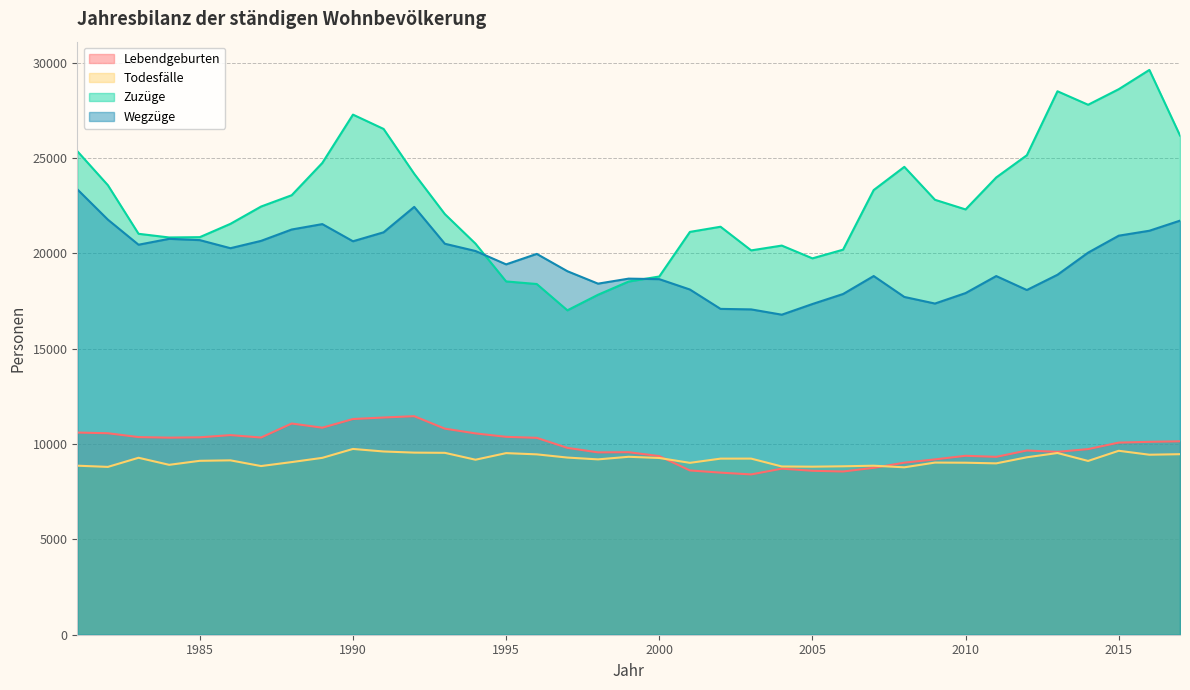

Reading left to right, extract all data points from this chart.

Lebendgeburten: 1981=10599	1982=10563	1983=10361	1984=10332	1985=10349	1986=10465	1987=10338	1988=11073	1989=10853	1990=11308	1991=11388	1992=11457	1993=10804	1994=10555	1995=10375	1996=10322	1997=9796	1998=9560	1999=9569	2000=9365	2001=8613	2002=8498	2003=8404	2004=8706	2005=8595	2006=8557	2007=8749	2008=9020	2009=9192	2010=9381	2011=9325	2012=9658	2013=9587	2014=9731	2015=10072	2016=10113	2017=10141
Todesfälle: 1981=8862	1982=8799	1983=9277	1984=8907	1985=9118	1986=9142	1987=8843	1988=9051	1989=9273	1990=9740	1991=9607	1992=9547	1993=9536	1994=9175	1995=9521	1996=9456	1997=9288	1998=9193	1999=9329	2000=9266	2001=9011	2002=9232	2003=9233	2004=8821	2005=8810	2006=8830	2007=8861	2008=8777	2009=9025	2010=9018	2011=8984	2012=9302	2013=9527	2014=9111	2015=9644	2016=9437	2017=9465
Zuzüge: 1981=25353	1982=23566	1983=21020	1984=20827	1985=20844	1986=21542	1987=22449	1988=23042	1989=24736	1990=27268	1991=26517	1992=24166	1993=22052	1994=20503	1995=18522	1996=18387	1997=17008	1998=17824	1999=18517	2000=18781	2001=21119	2002=21390	2003=20150	2004=20402	2005=19732	2006=20187	2007=23313	2008=24529	2009=22803	2010=22297	2011=23973	2012=25138	2013=28492	2014=27785	2015=28601	2016=29612	2017=26173
Wegzüge: 1981=23353	1982=21760	1983=20447	1984=20756	1985=20688	1986=20265	1987=20649	1988=21245	1989=21528	1990=20628	1991=21098	1992=22430	1993=20498	1994=20118	1995=19417	1996=19966	1997=19058	1998=18406	1999=18669	2000=18642	2001=18098	2002=17083	2003=17056	2004=16779	2005=17338	2006=17863	2007=18805	2008=17709	2009=17363	2010=17912	2011=18804	2012=18072	2013=18872	2014=20032	2015=20921	2016=21180	2017=21709